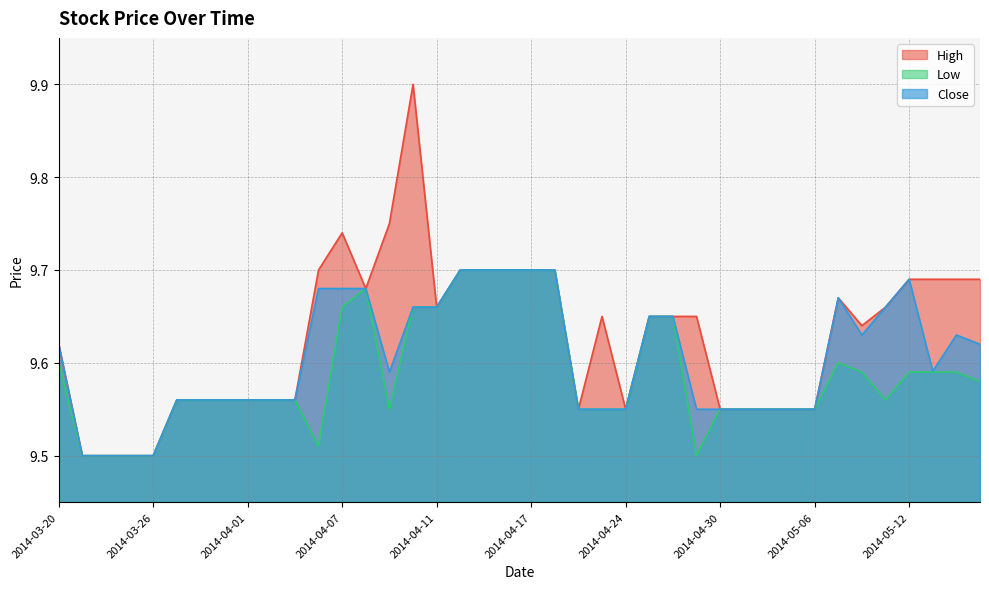

What are all the series names shown in the legend?

High, Low, Close